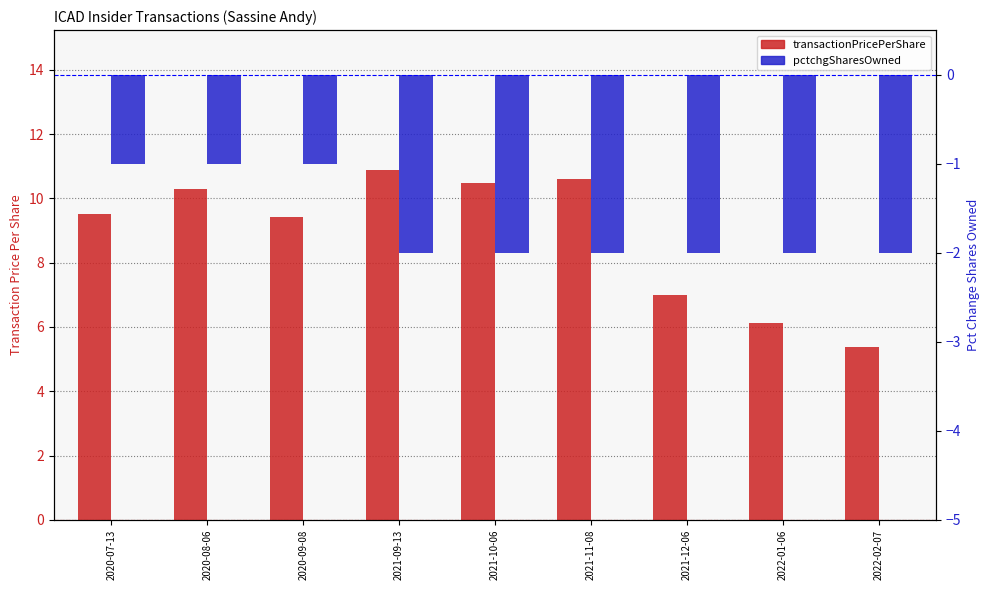

At 2021-09-13, list the series in order from smallest to largest.

pctchgSharesOwned, transactionPricePerShare